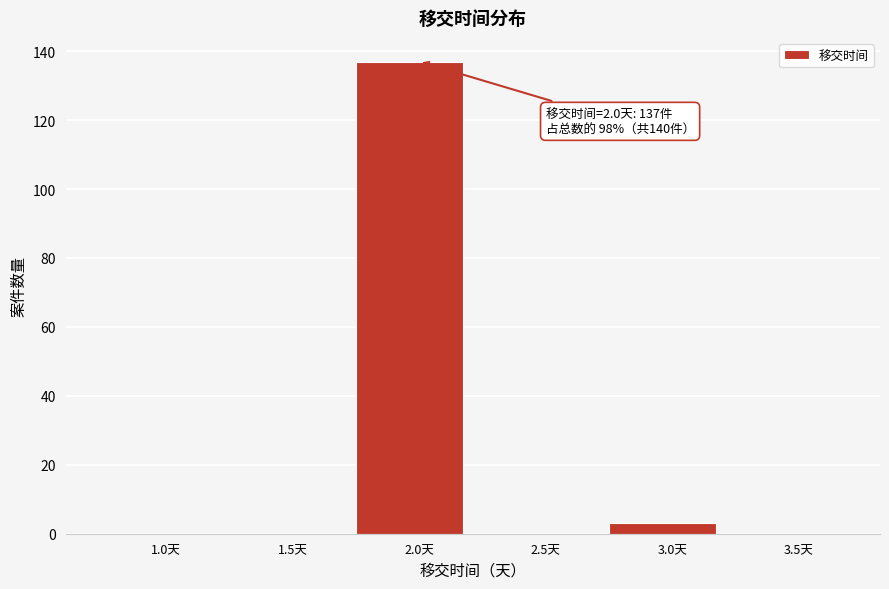

Reading left to right, list all the values displayed in this chart.

1.0天=0	1.5天=0	2.0天=137	2.5天=0	3.0天=3	3.5天=0